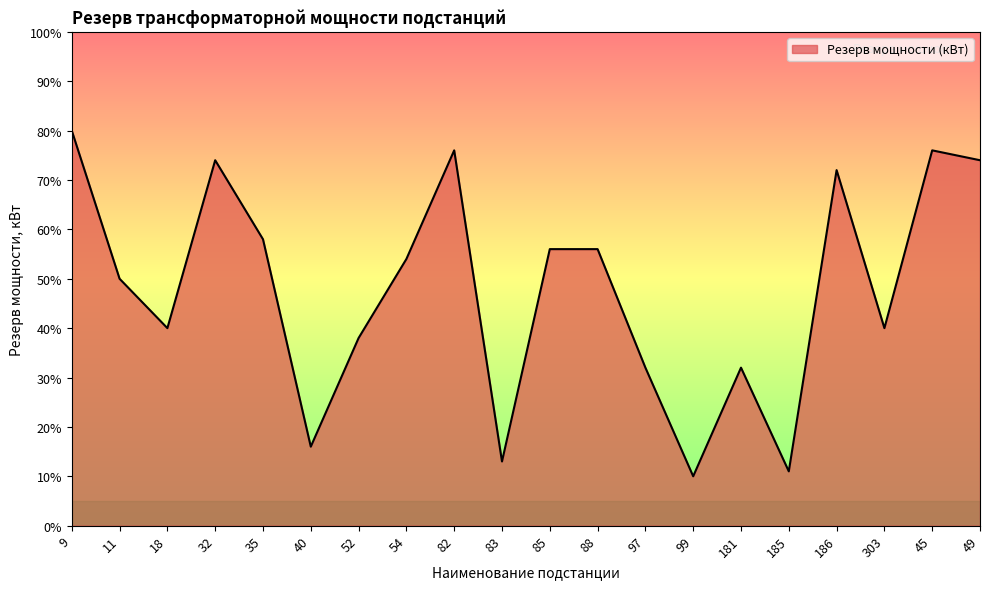

Which category has the highest value across all series?

9